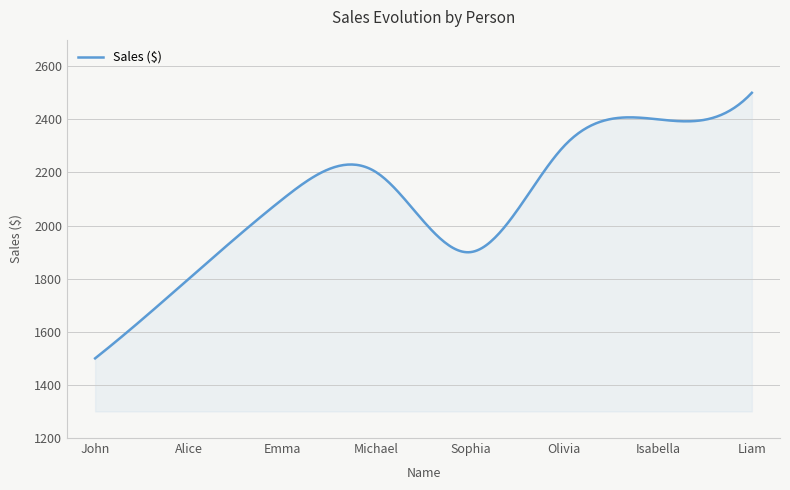

What is the minimum value shown in the chart?

1500.0